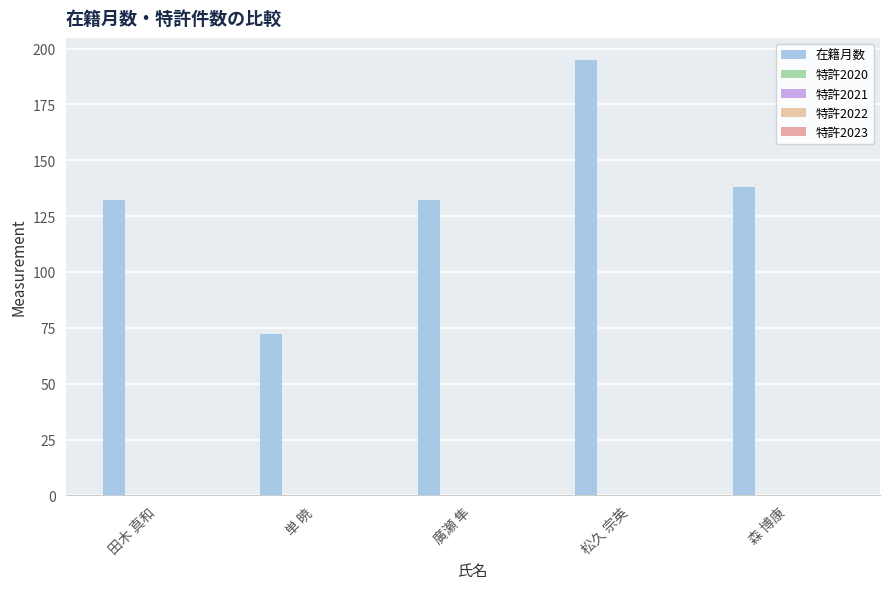

Reading right to left, what are all the values shown in this chart?

在籍月数: 138	195	132	72	132
特許2020: 0	0	0	0	0
特許2021: 0	0	0	0	0
特許2022: 0	0	0	0	0
特許2023: 0	0	0	0	0